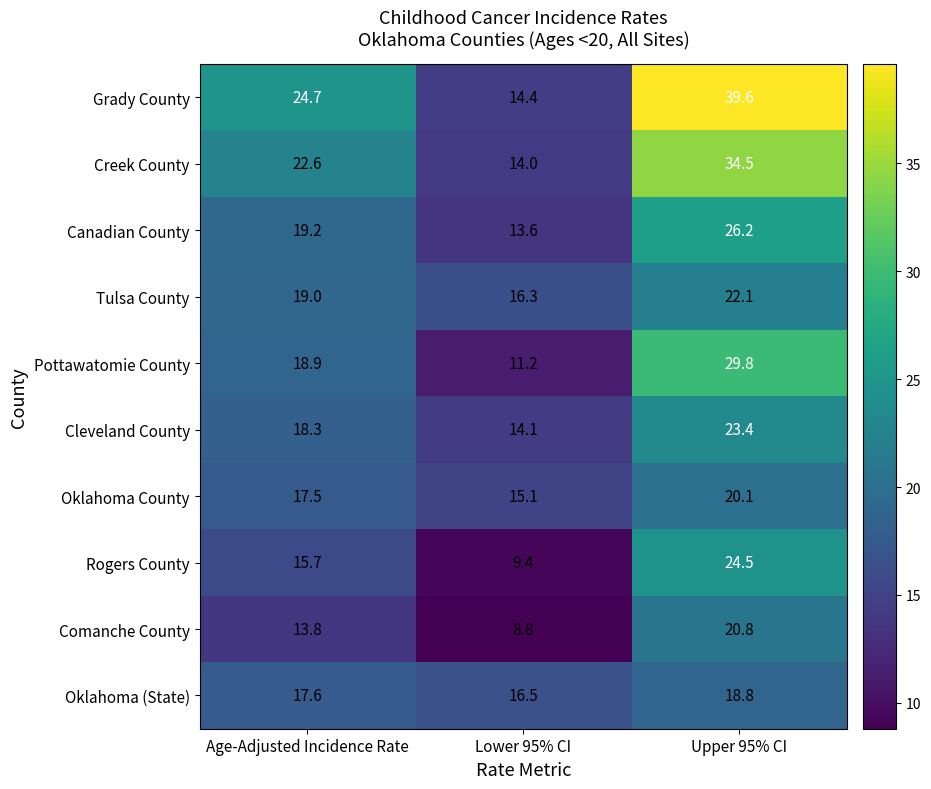

At how many categories does at least one series exceed 35?

1